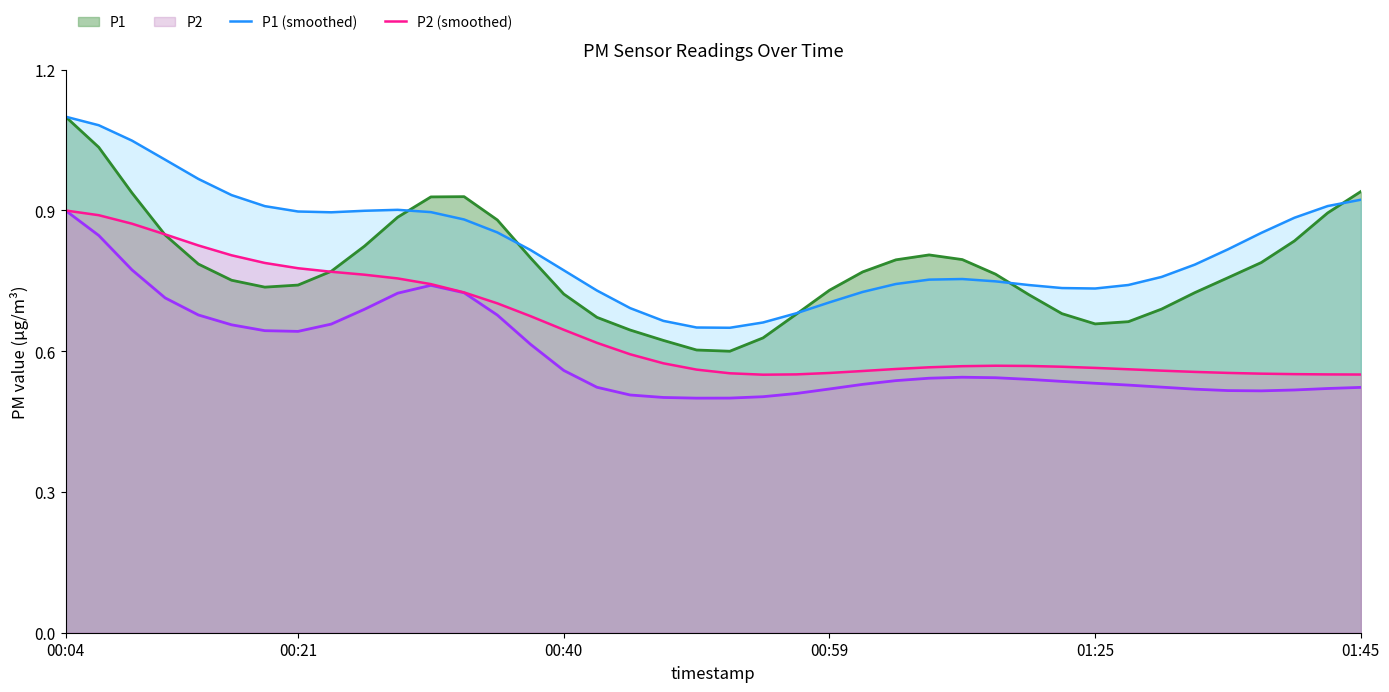

List the series in order of their overall mean, lowest first.

P2, P2 (smoothed), P1, P1 (smoothed)